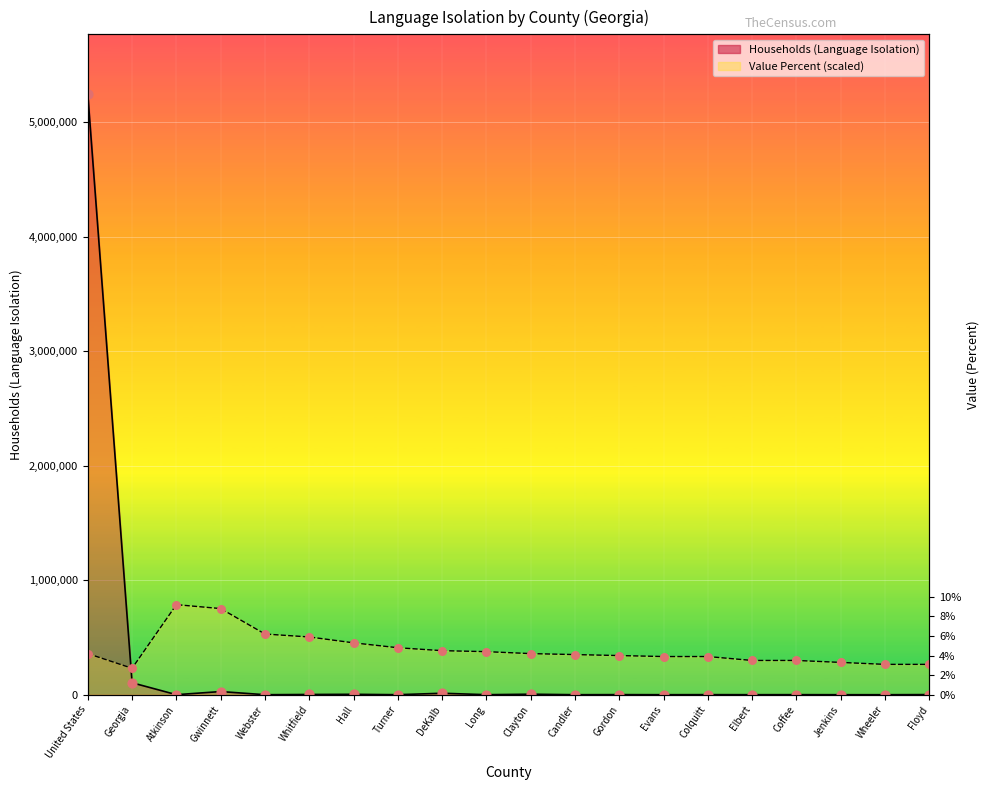

Which series contains the lowest Y value?

Households (Language Isolation)